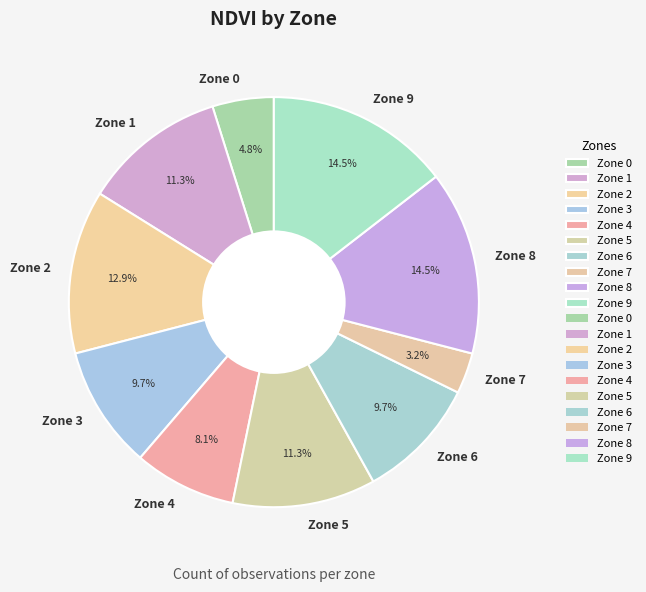

To the nearest percent, what is the average slice percentage?

10%